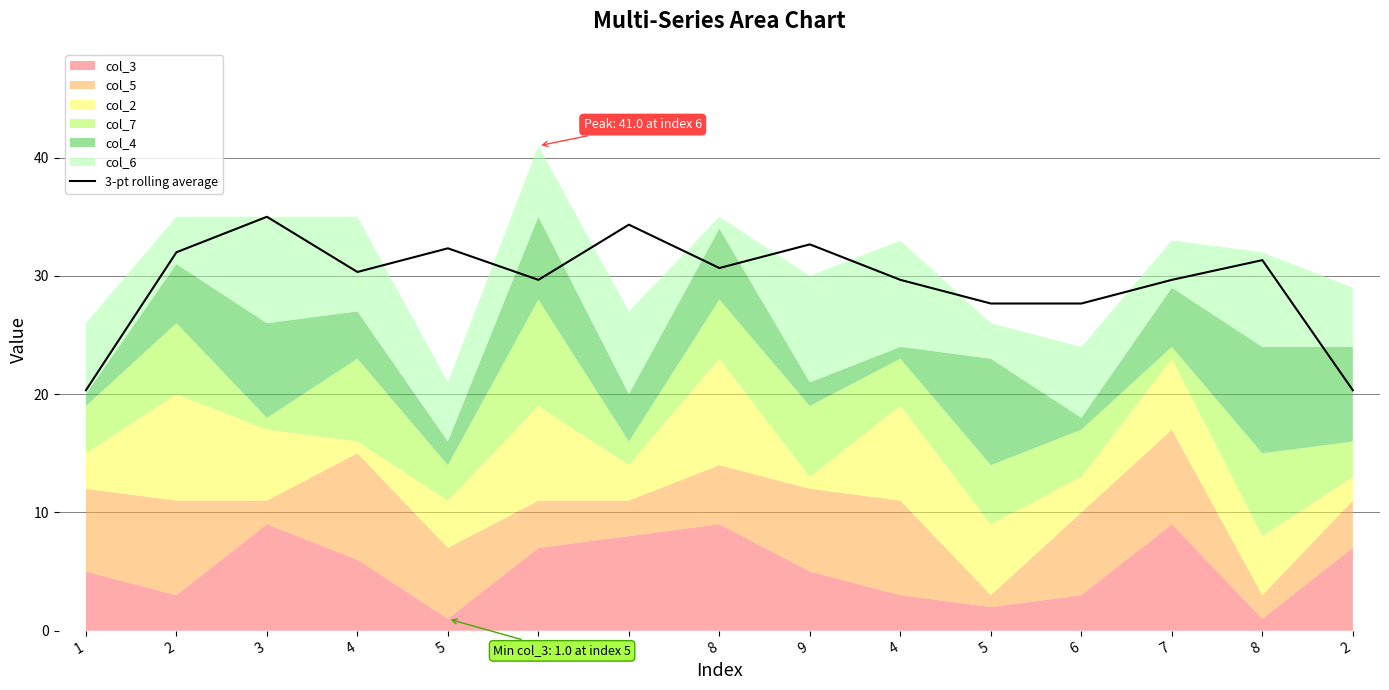

What is the value of the 9th point from the left?

32.7